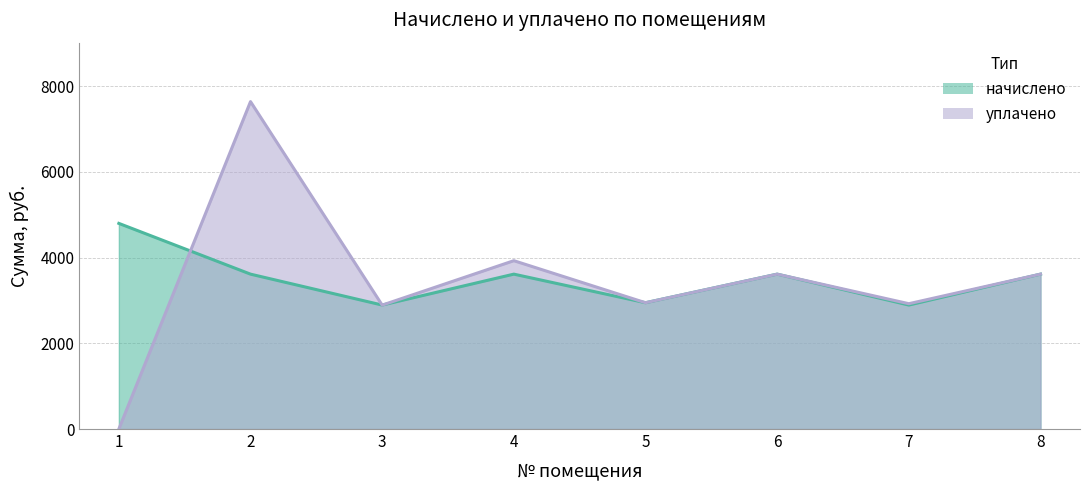

How many values in уплачено are above zero?

7